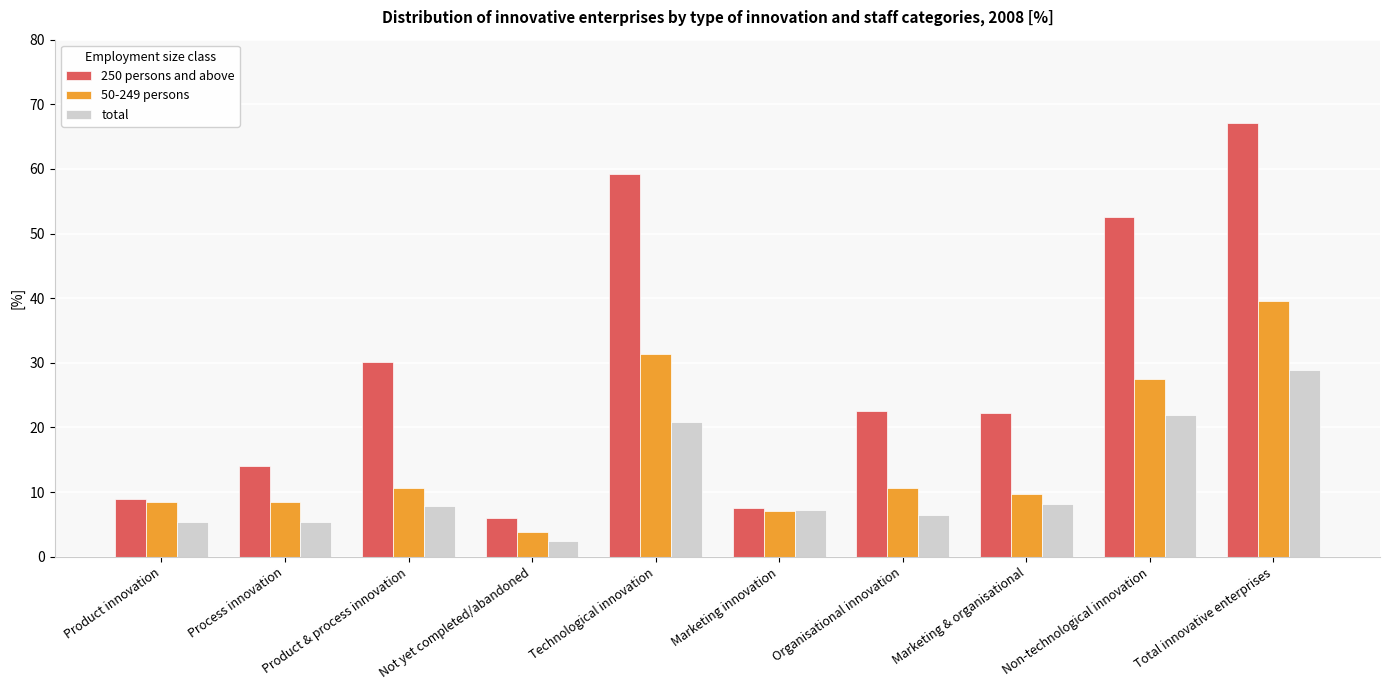

What is the average value of the 250 persons and above series?

29.1